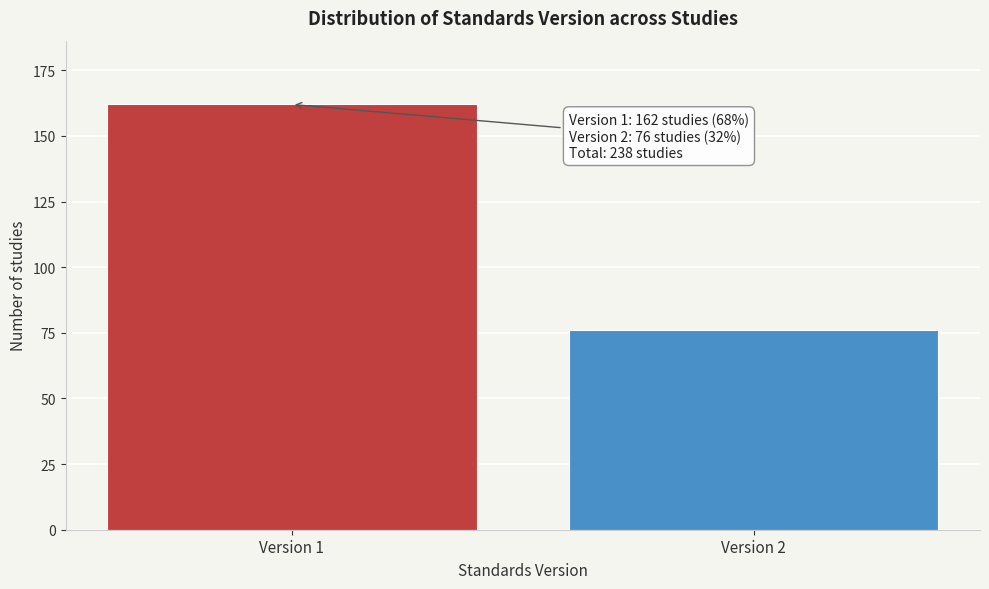

Reading left to right, what are all the values shown in this chart?

Version 1=162	Version 2=76